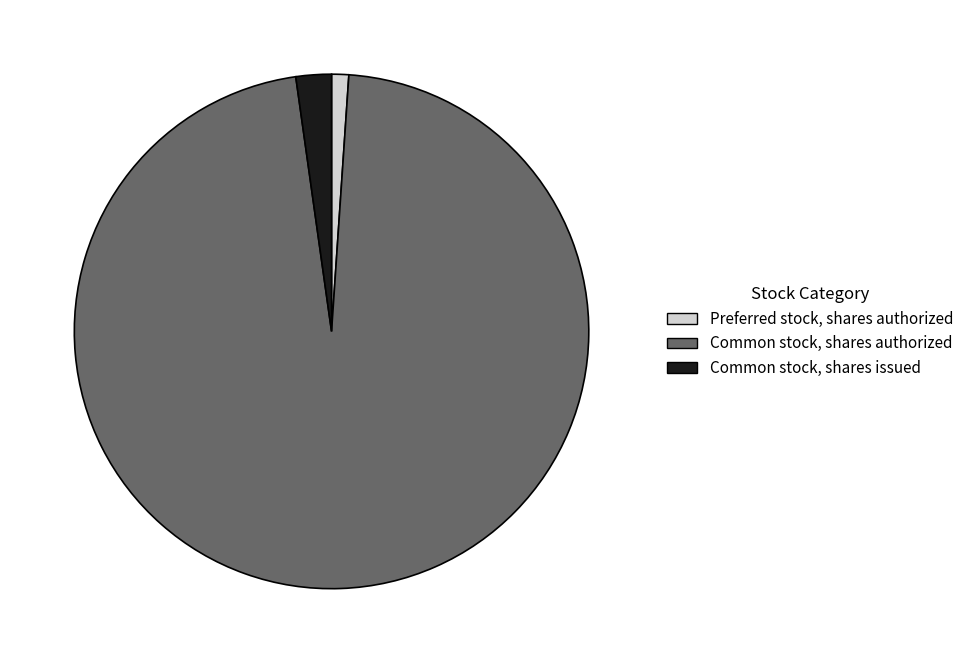

Which has a higher value, Common stock, shares authorized or Common stock, shares issued?

Common stock, shares authorized